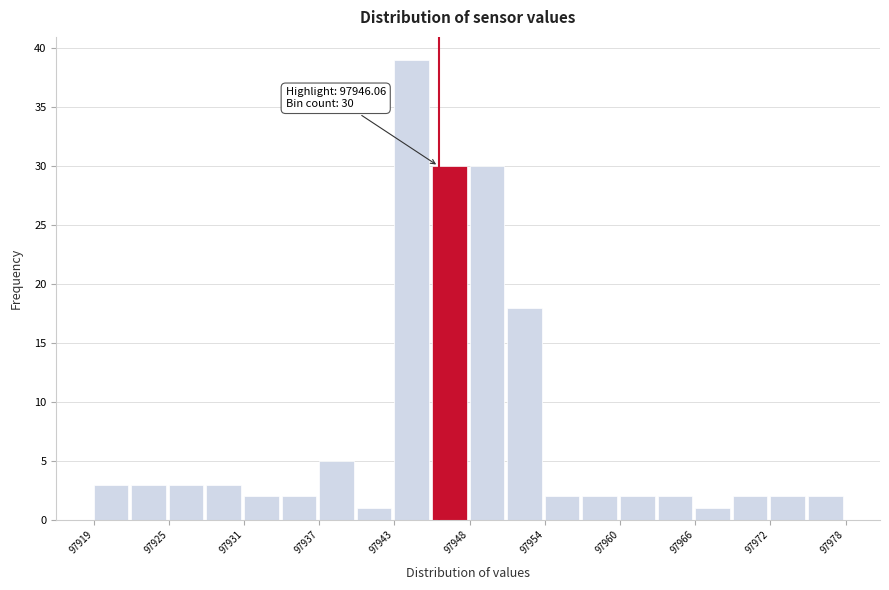

Around what value on the x-axis is the tallest bar? Give the approximate position of its centre, as read against the axis.

97944